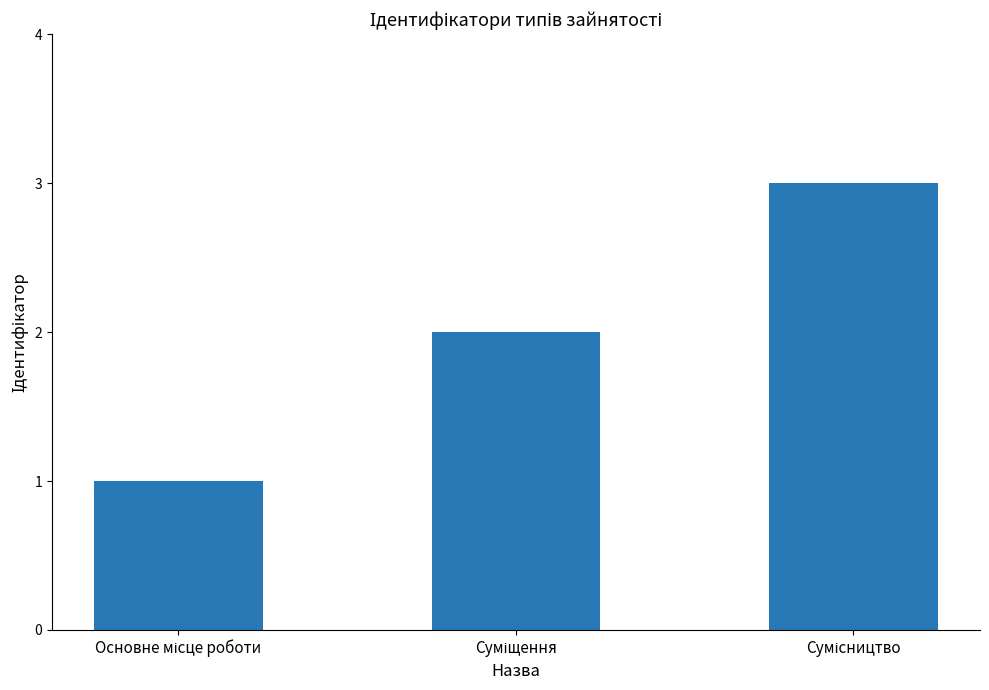

What is the sum of all values?

6